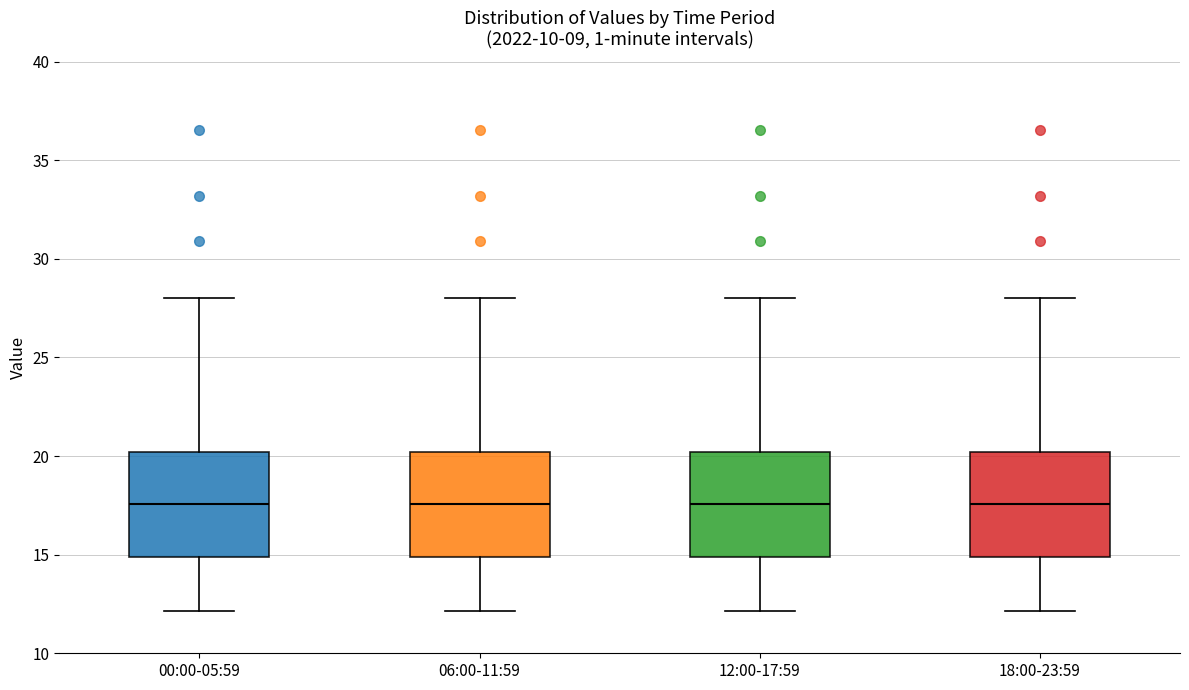

Where does the upper whisker of the box for 00:00-05:59 end on the y-axis? The values are not printed on the chart, so give them approximately, as read against the axis.

28.0